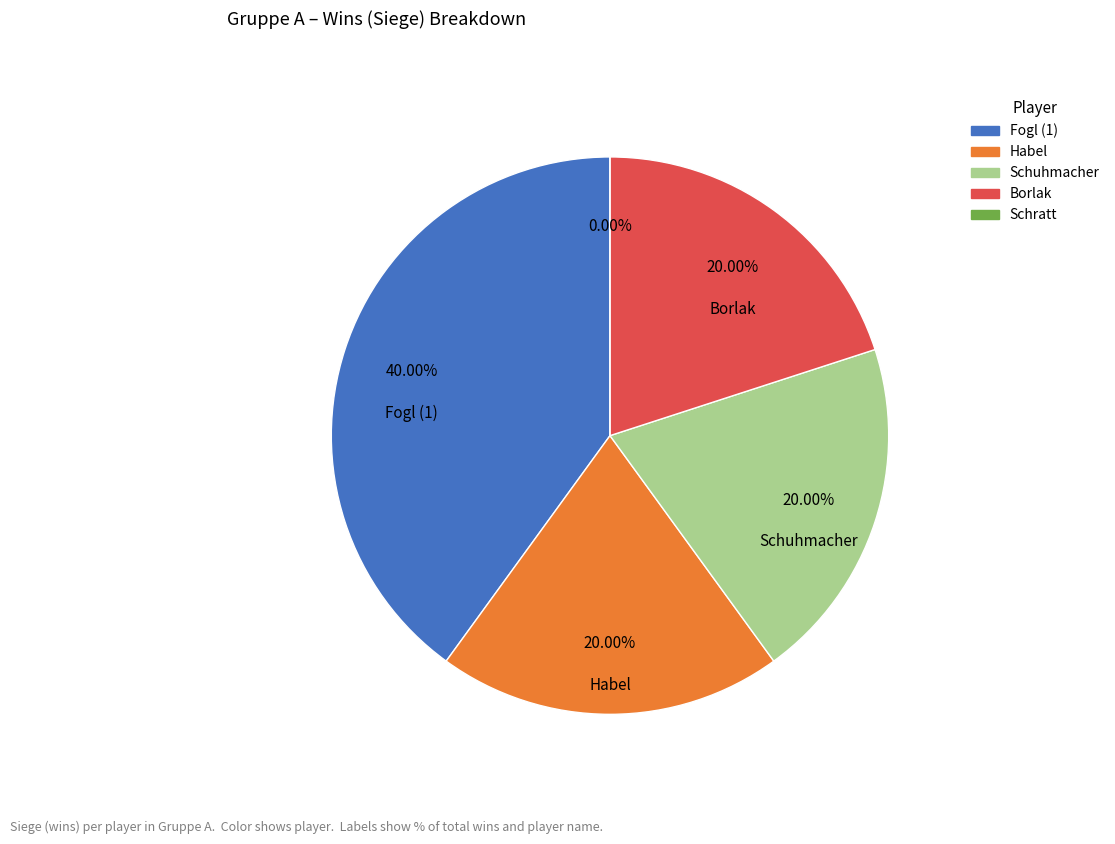

Rank the categories by value from lowest to highest.

Schratt, Habel, Schuhmacher, Borlak, Fogl (1)